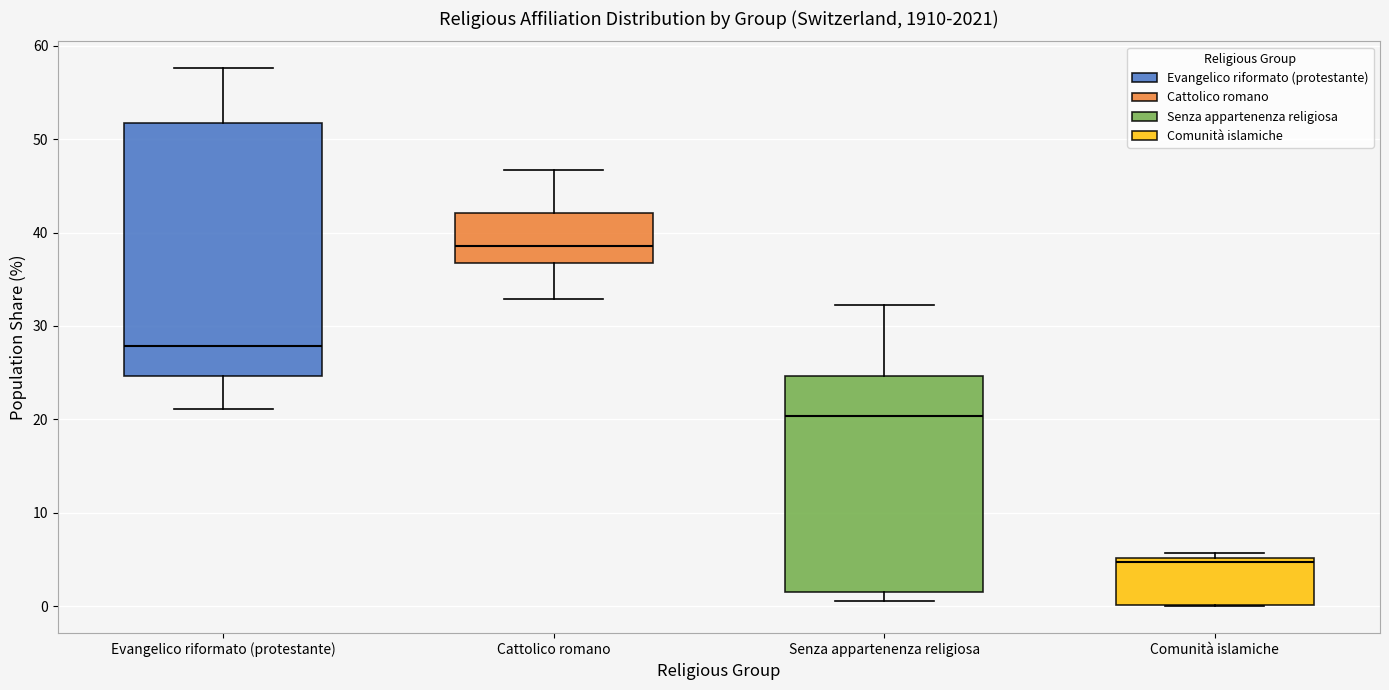

Which box has the lowest median line?

Comunità islamiche